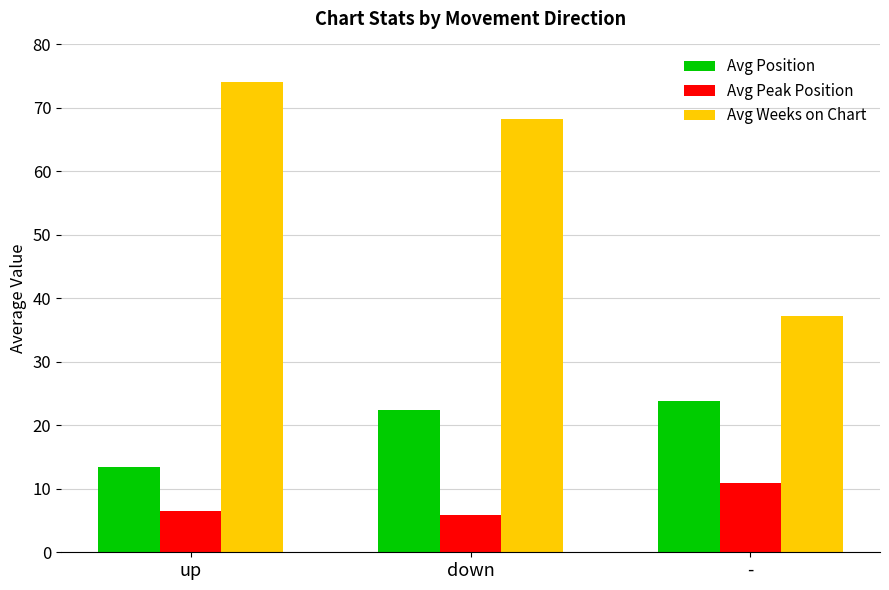

Rank the series at down from lowest to highest value.

Avg Peak Position, Avg Position, Avg Weeks on Chart